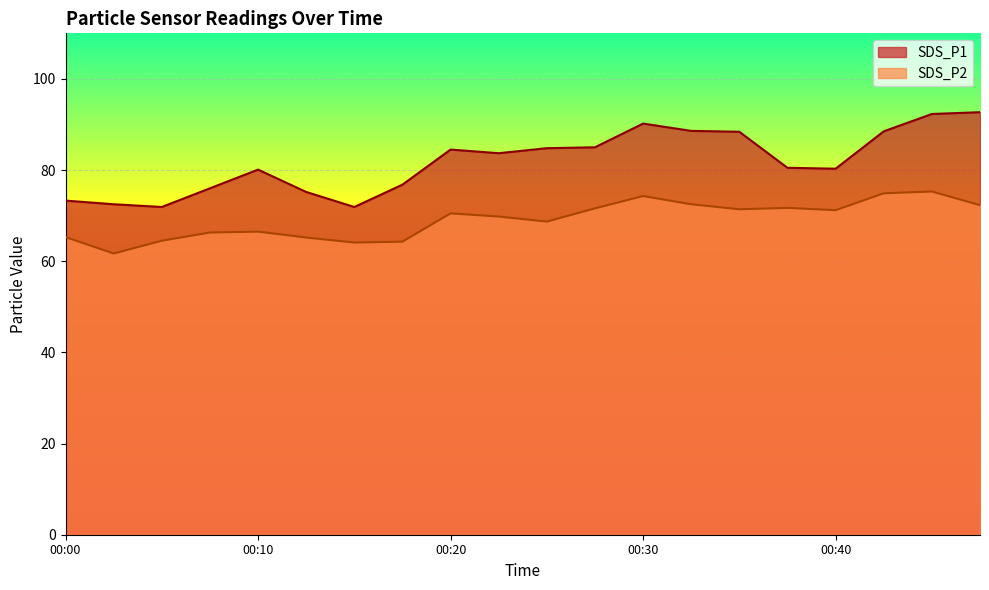

True or false: SDS_P1 has a value of 129.2 at 00:20.

False